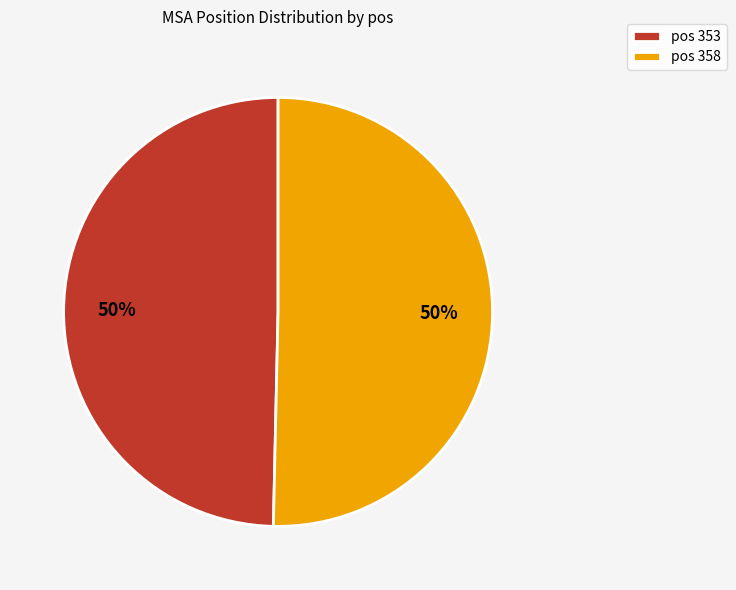

How many segments does this pie chart have?

2